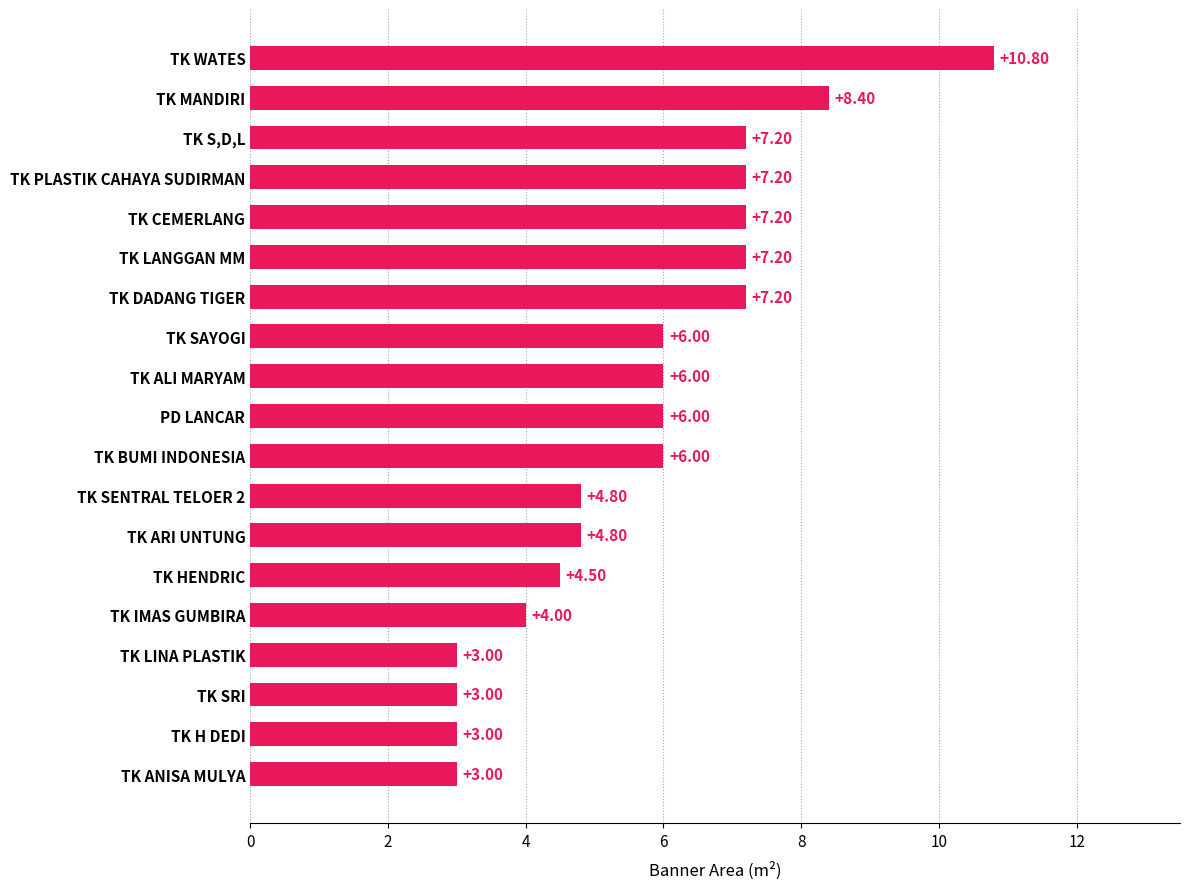

What is the sum of the values at TK H DEDI and TK BUMI INDONESIA?

9.0